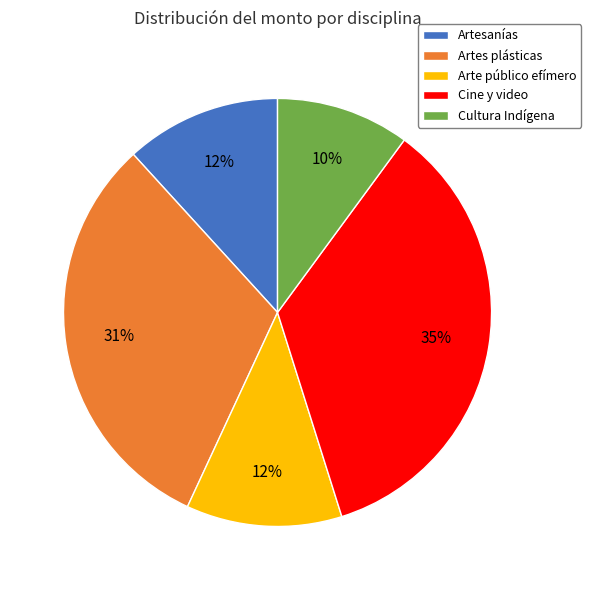

To the nearest percent, what portion does Cultura Indígena represent?

10%